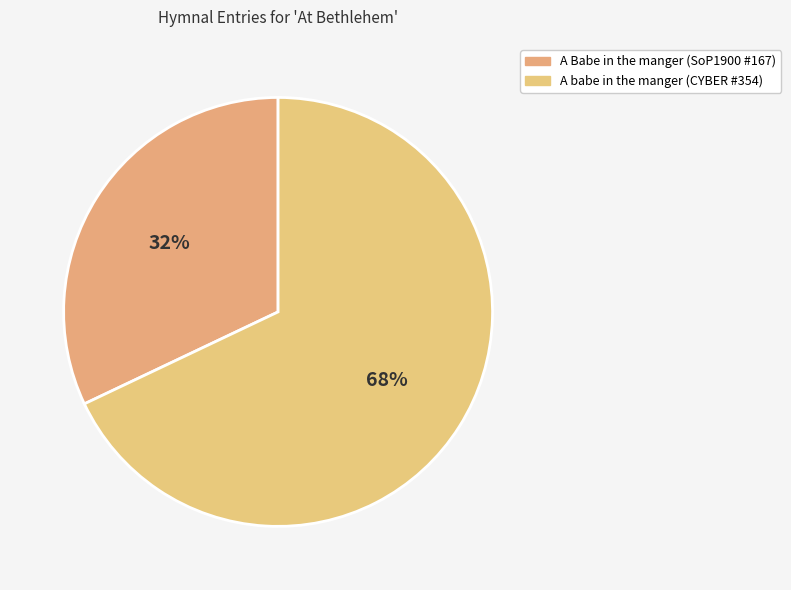

Which has a higher value, A Babe in the manger (SoP1900 #167) or A babe in the manger (CYBER #354)?

A babe in the manger (CYBER #354)